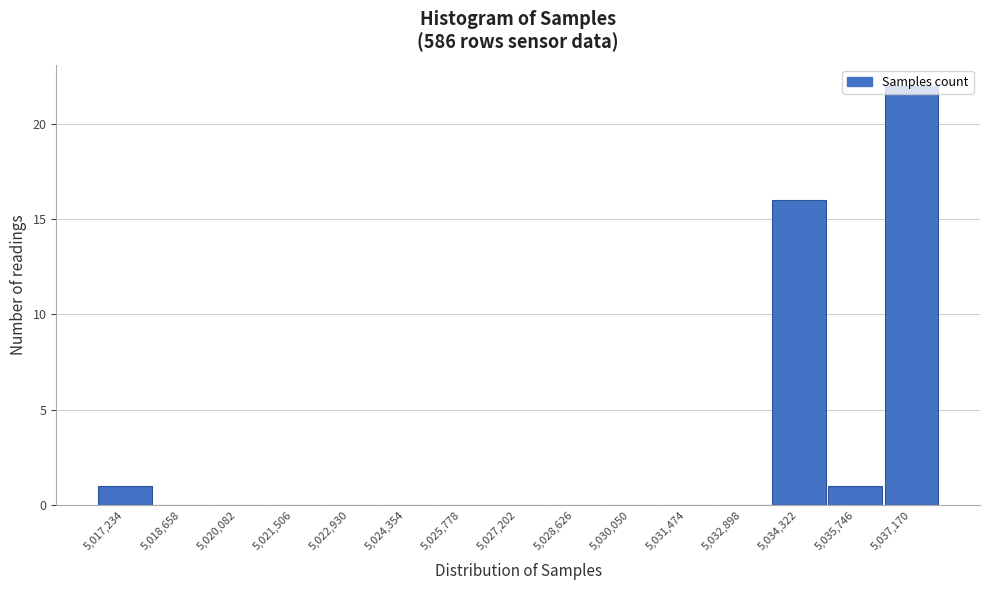

What is the sum of all values?

40